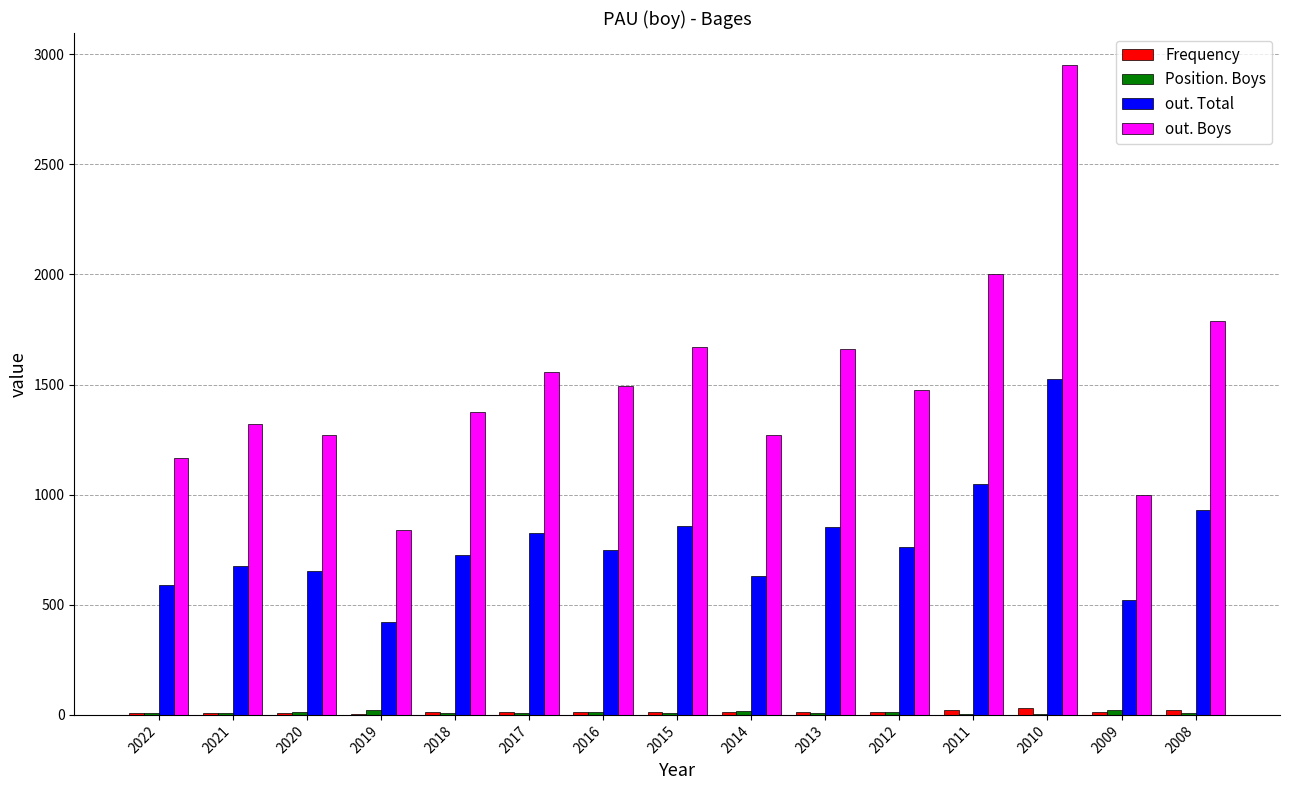

Between 2018 and 2012, which series saw the biggest shift?

out. Boys